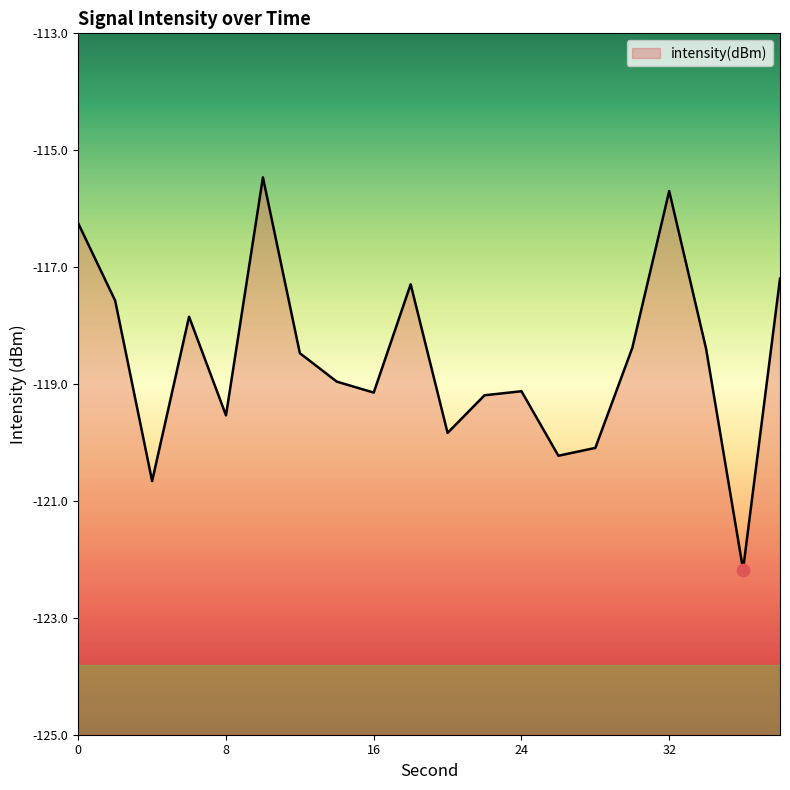

Between 38 and 26, which is larger?

38